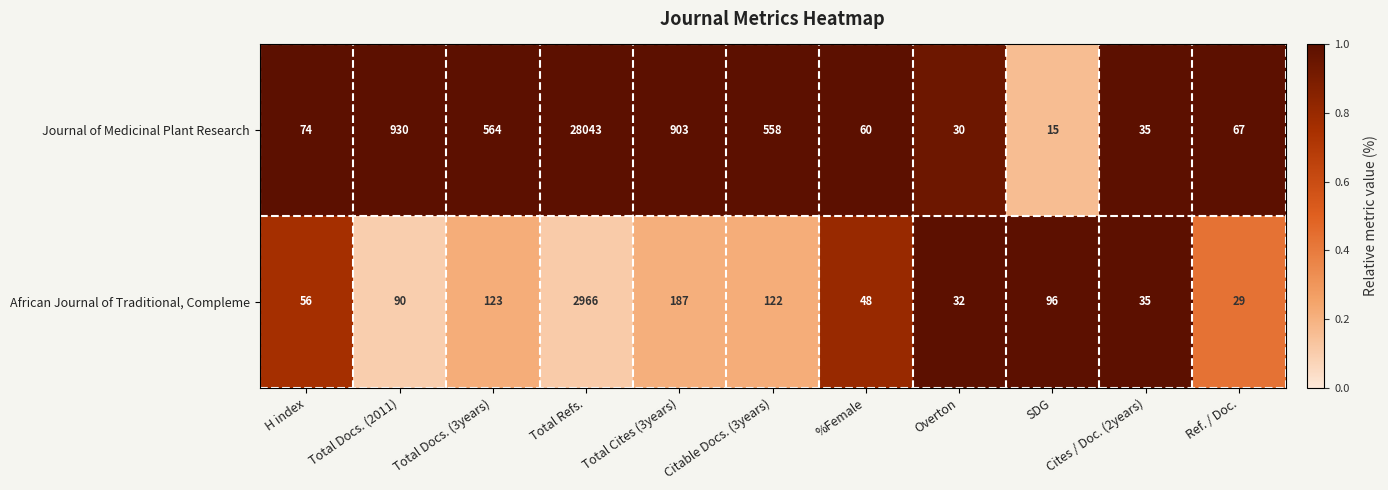

Which series has the largest total across all categories?

Journal of Medicinal Plant Research